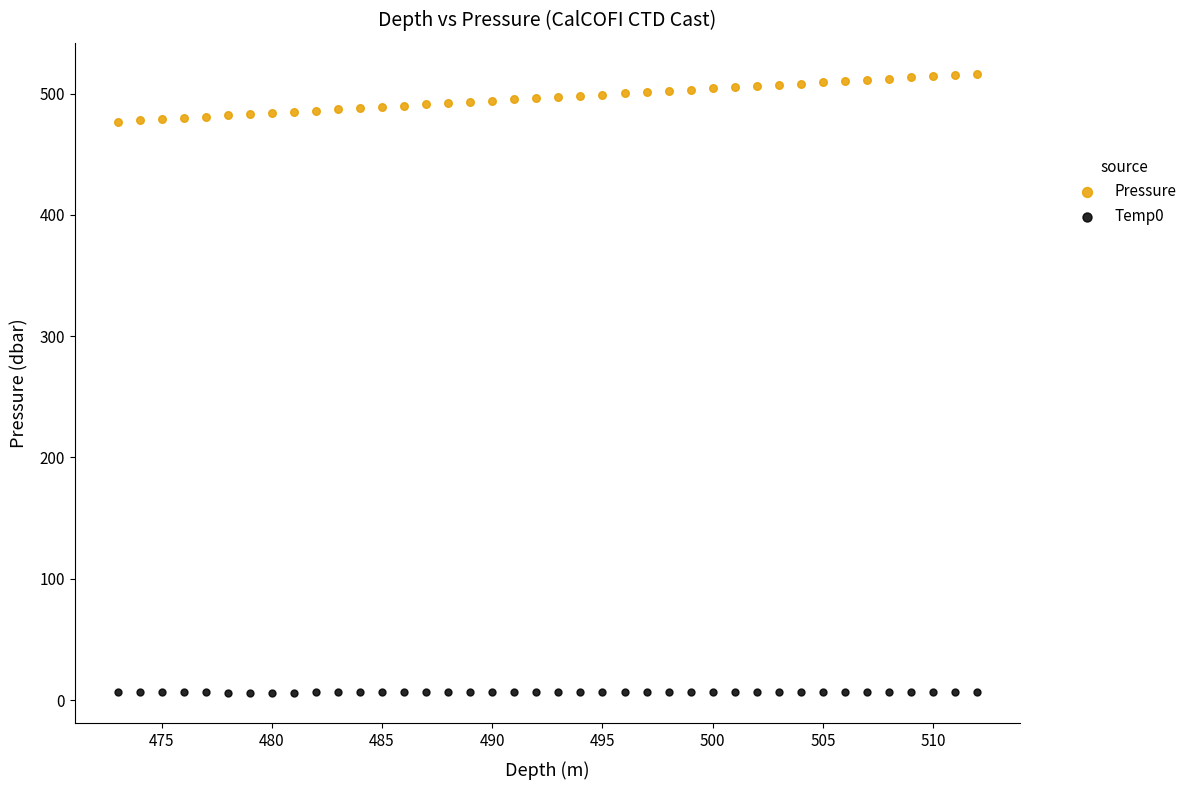

Across all data points, what is the range of X values (max minus min)?

39.0